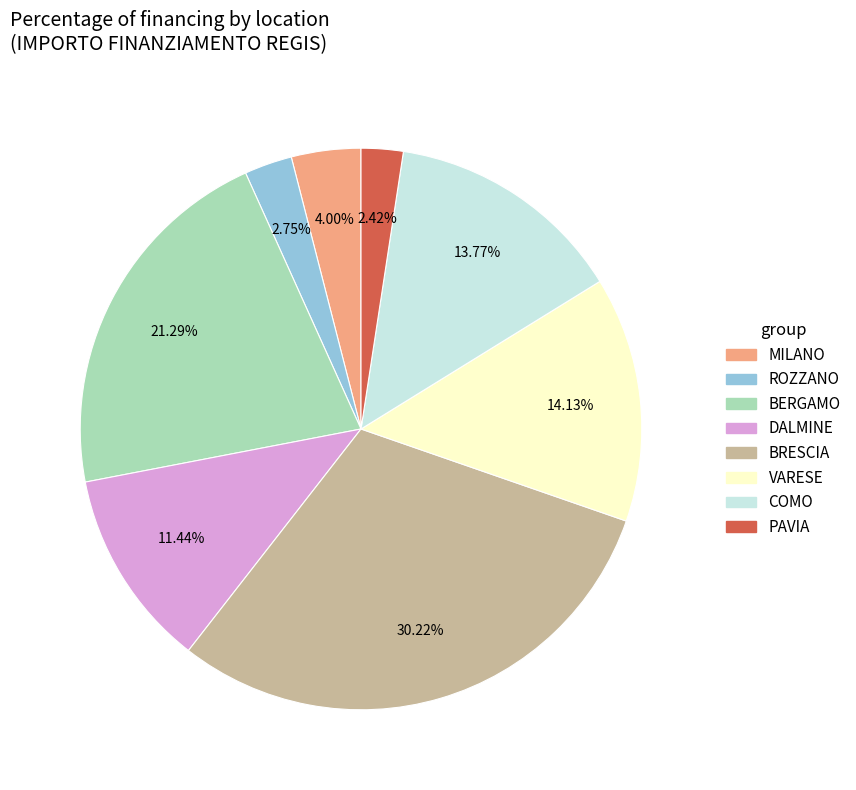

Does any single category account for the majority?

No